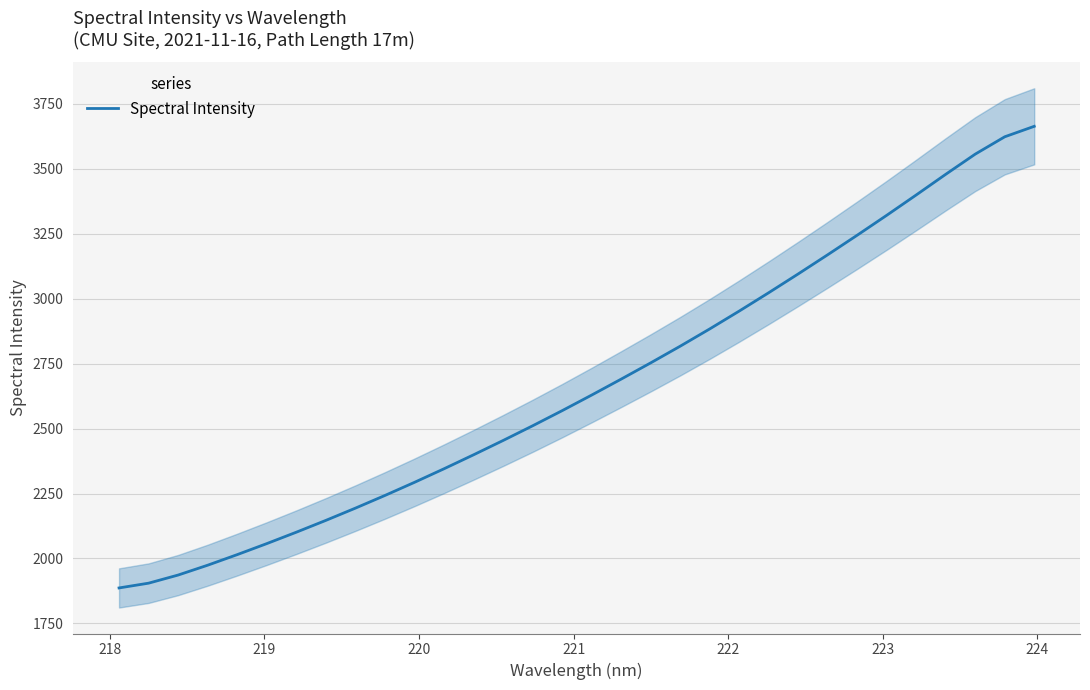

What is the difference between the second highest and minimum values?

1737.2